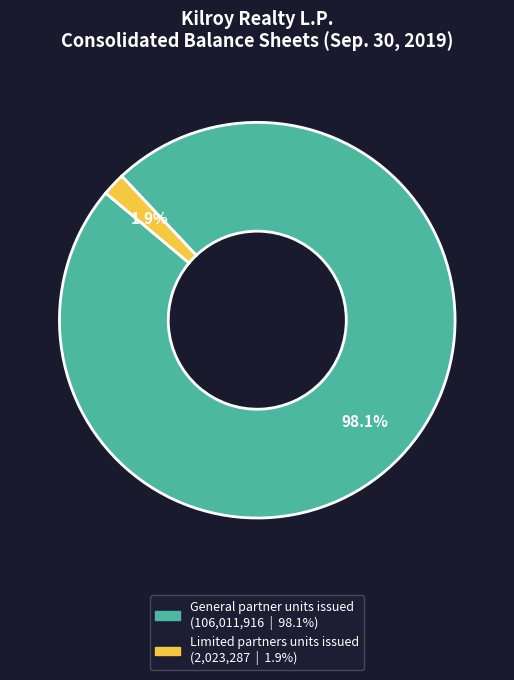

Is there a majority slice in this chart?

Yes